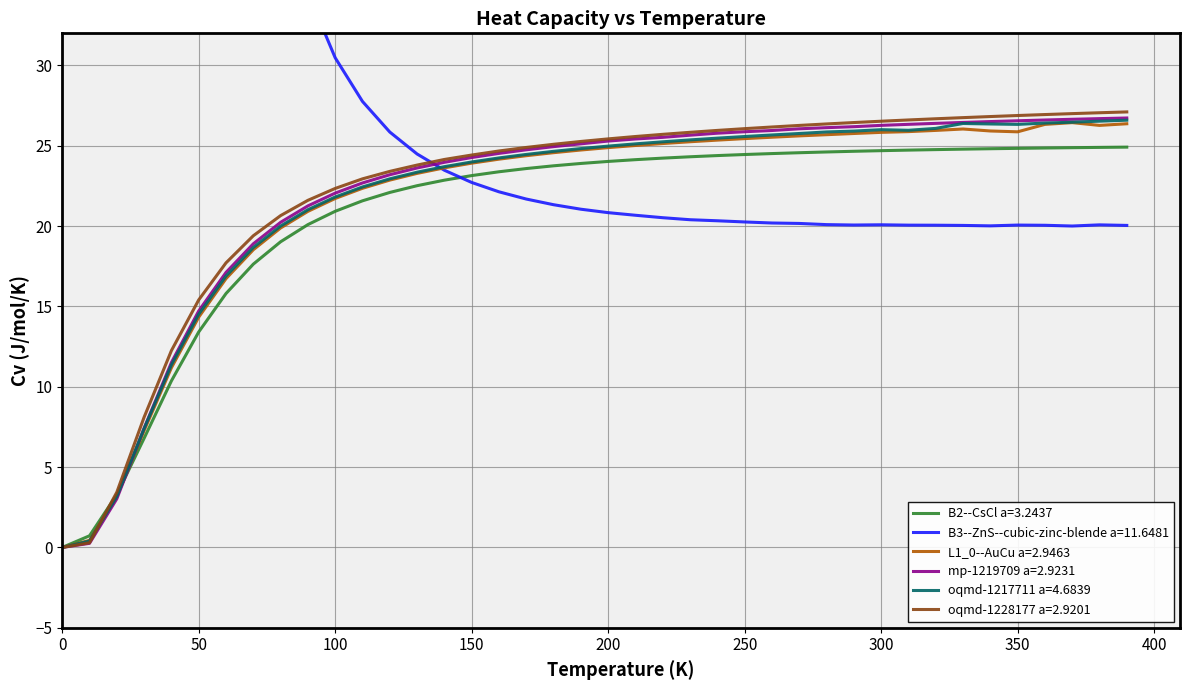

What is the highest value of the mp-1219709 a=2.9231 series?

26.7